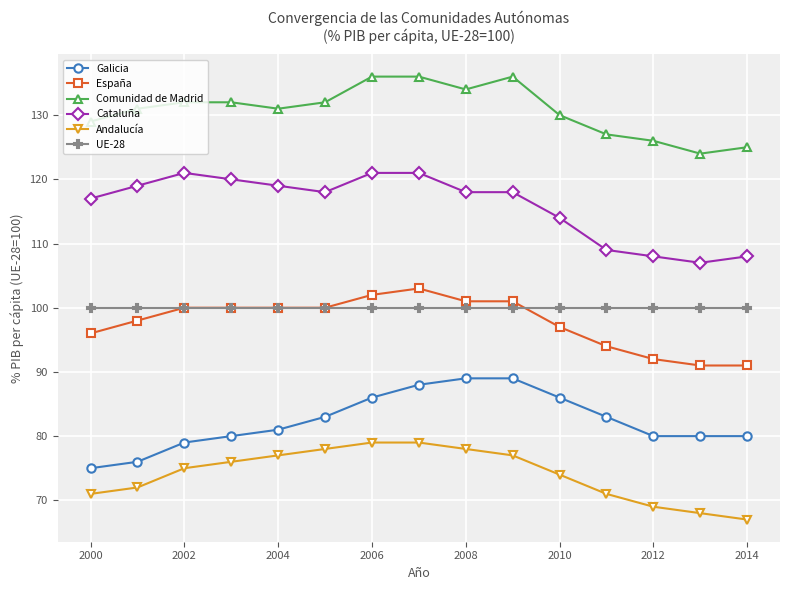

What is the value of the UE-28 point at the 13th from the left?

100